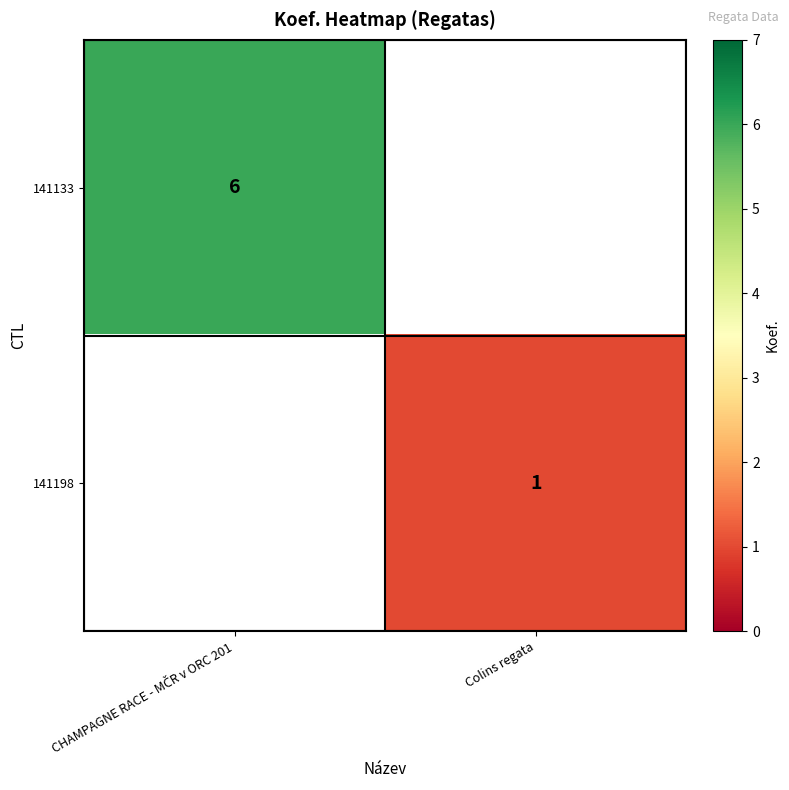

True or false: 141198 has a value of 1 at Colins regata.

True